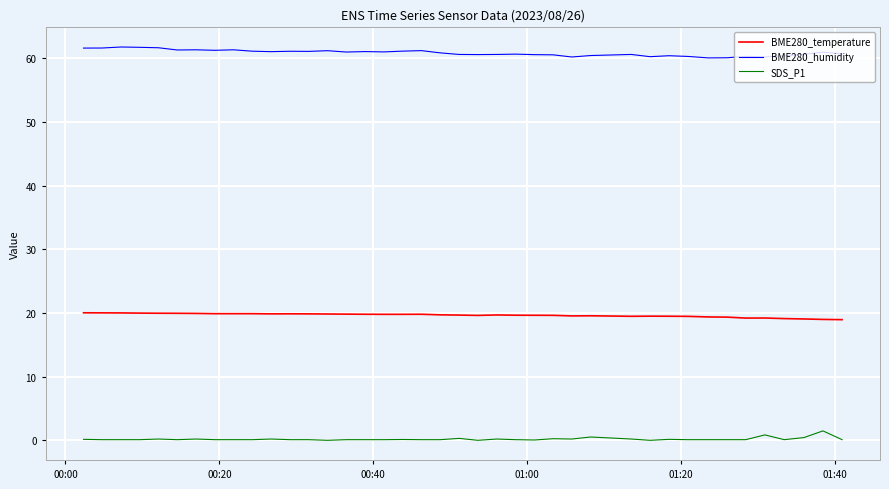

What is the minimum value for BME280_temperature?

18.9